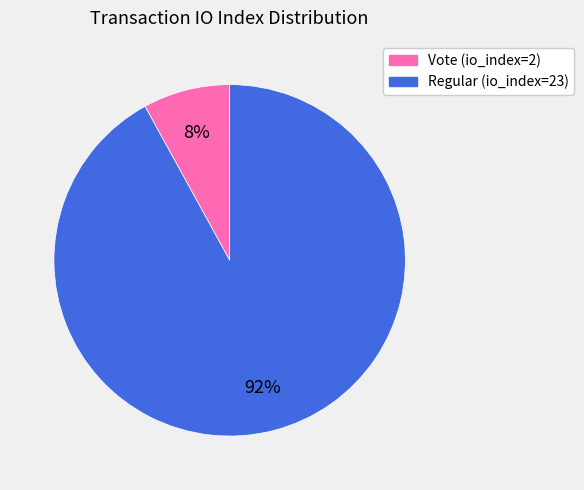

What percentage is the Regular (io_index=23) slice, to the nearest percent?

92%